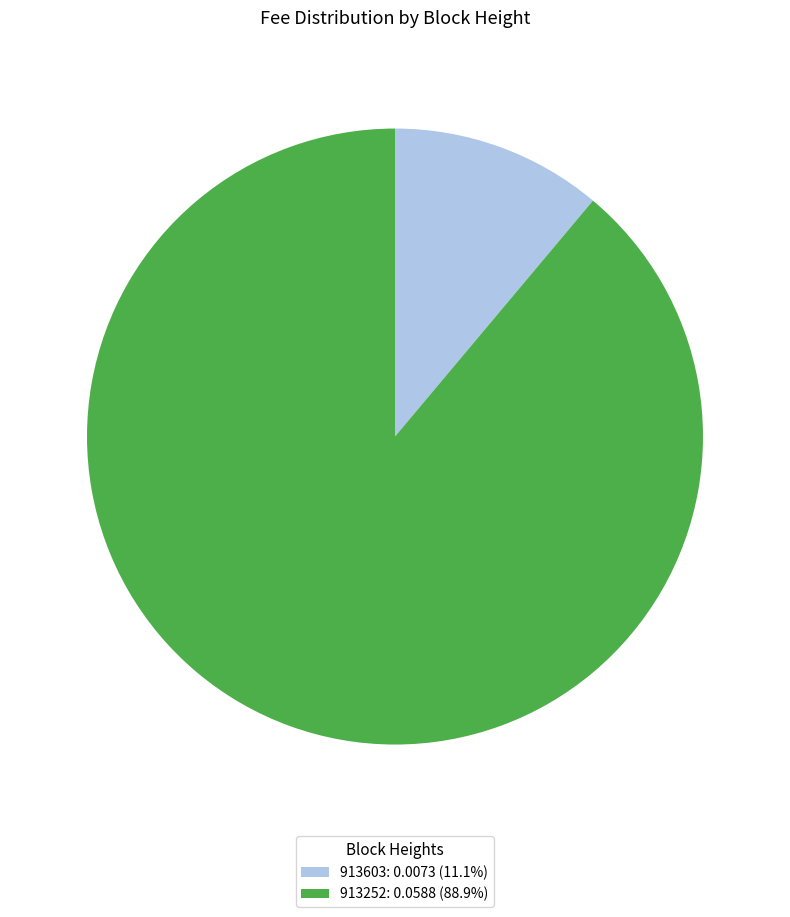

Do 913603: 0.0073 (11.1%) and 913252: 0.0588 (88.9%) together represent more than half of the pie?

Yes